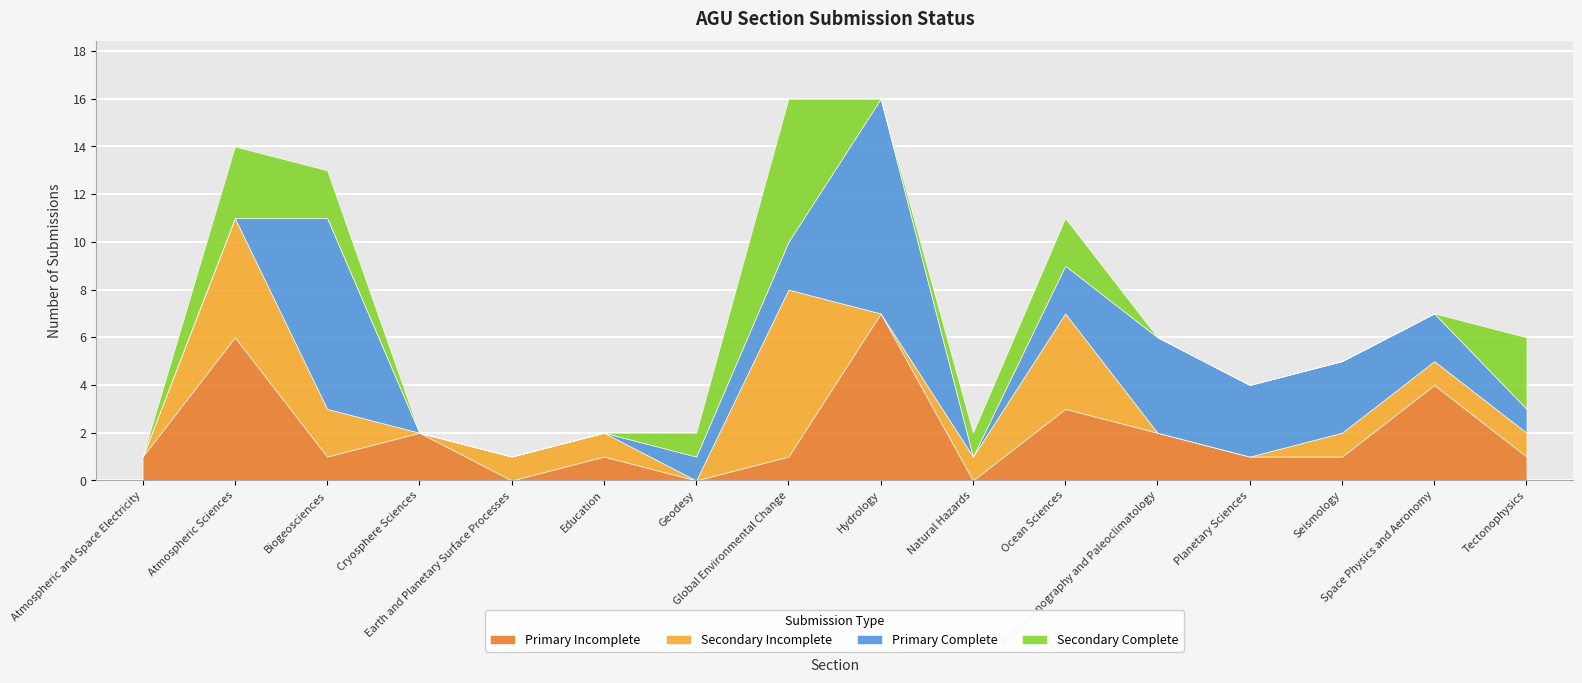

How many values in the Secondary Incomplete series exceed 1?

4